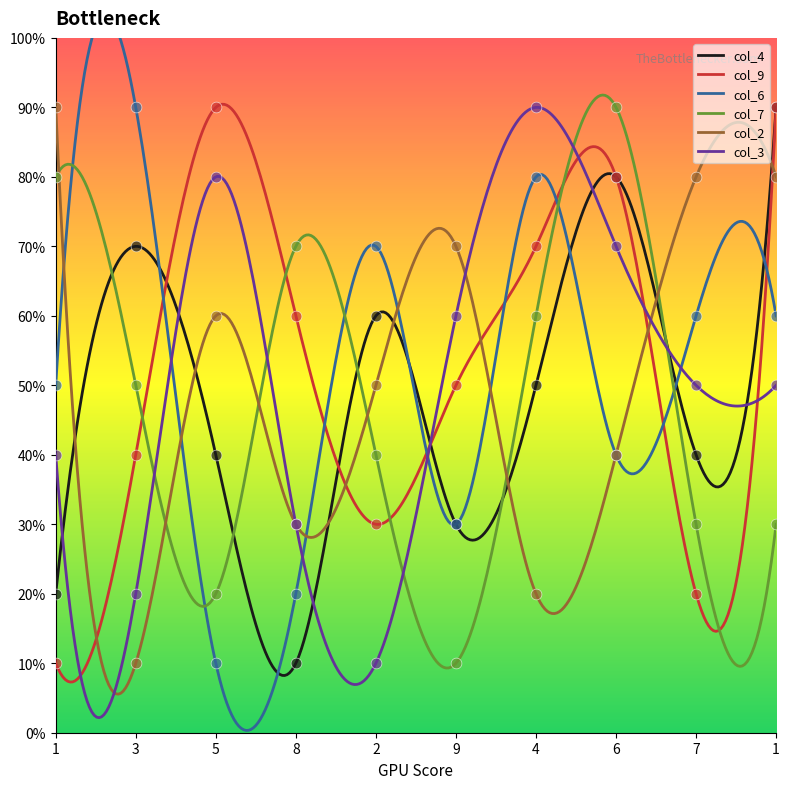

What is the total value across all series at 5?

30